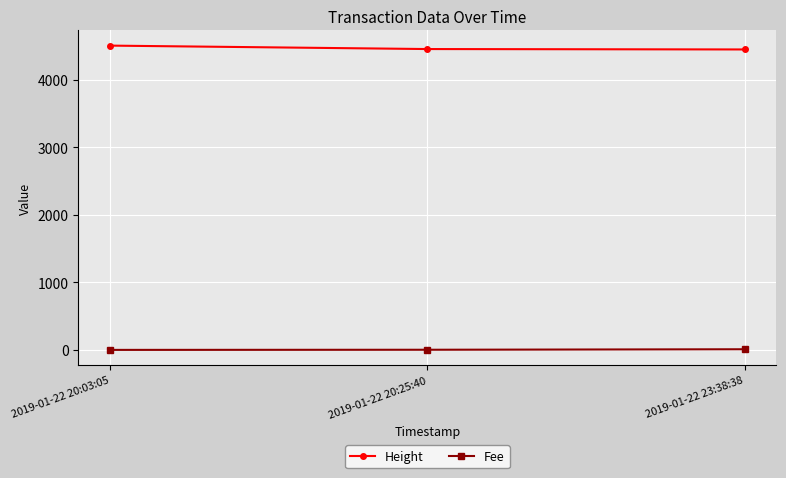

Is this an area chart (filled region under the line)?

No